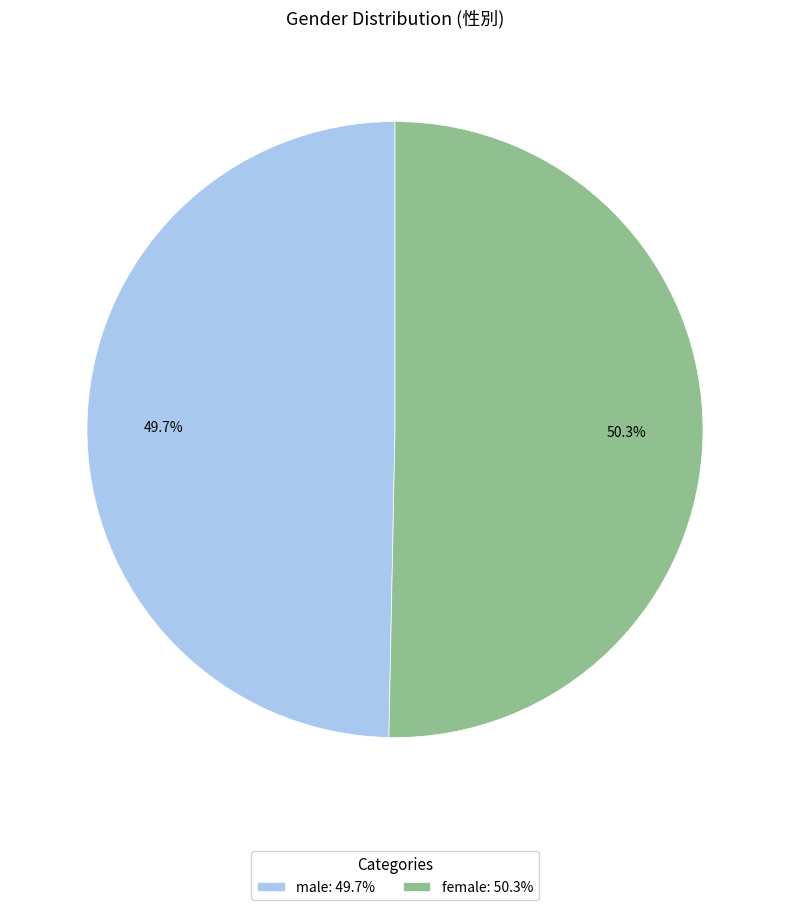

Is it true that female is 41% of the pie?

False